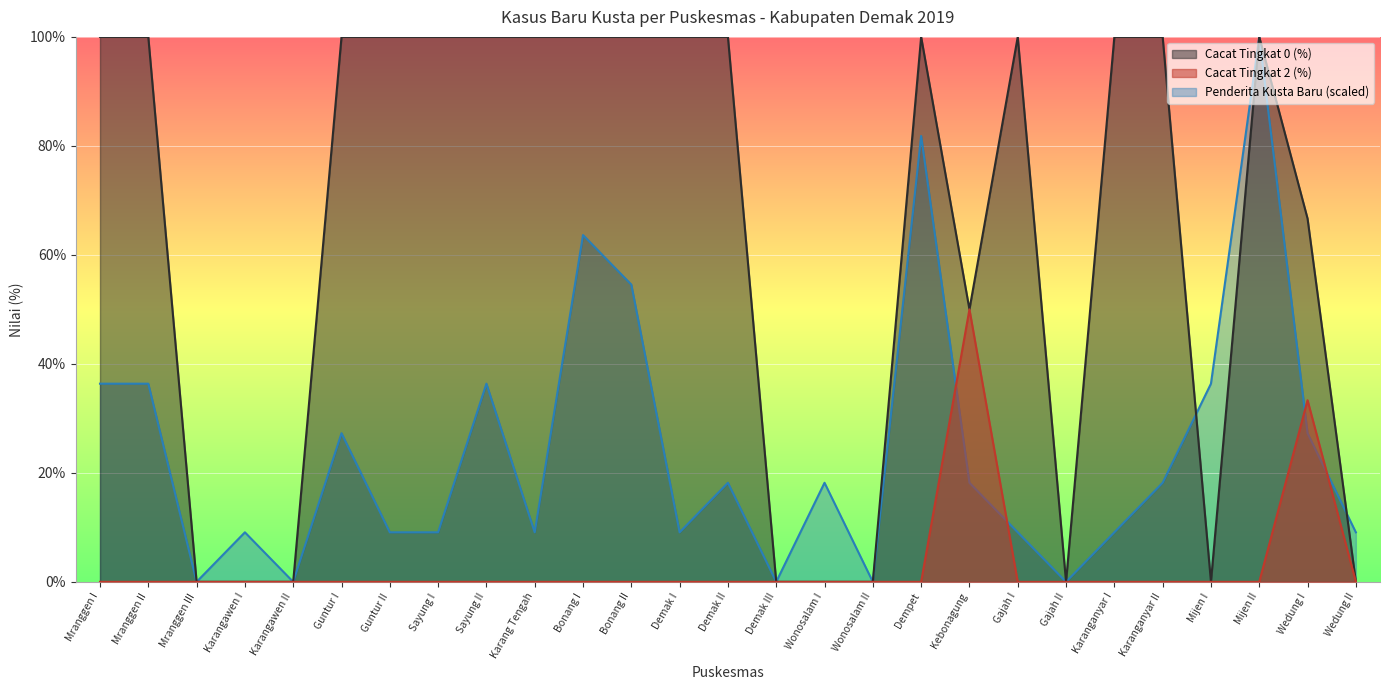

True or false: Penderita Kusta Baru and Cacat Tingkat 0 (%) cross at least once.

True